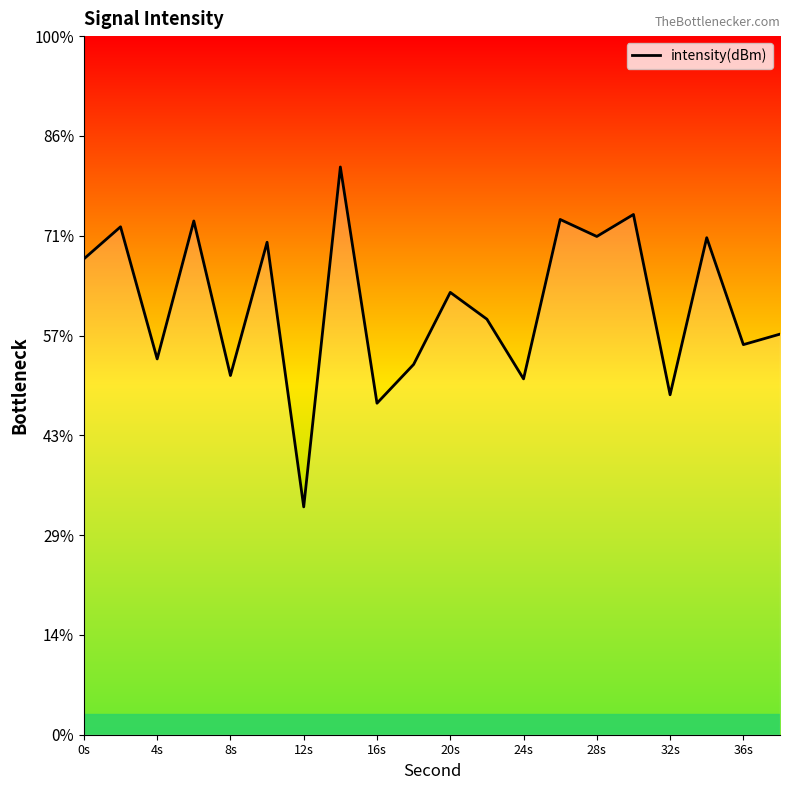

What is the greatest value displayed?

-116.6